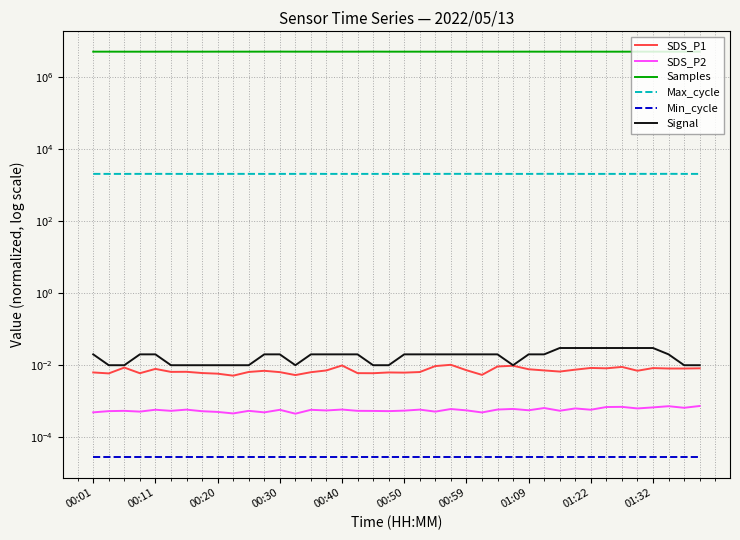

True or false: Signal and SDS_P2 cross at least once.

False